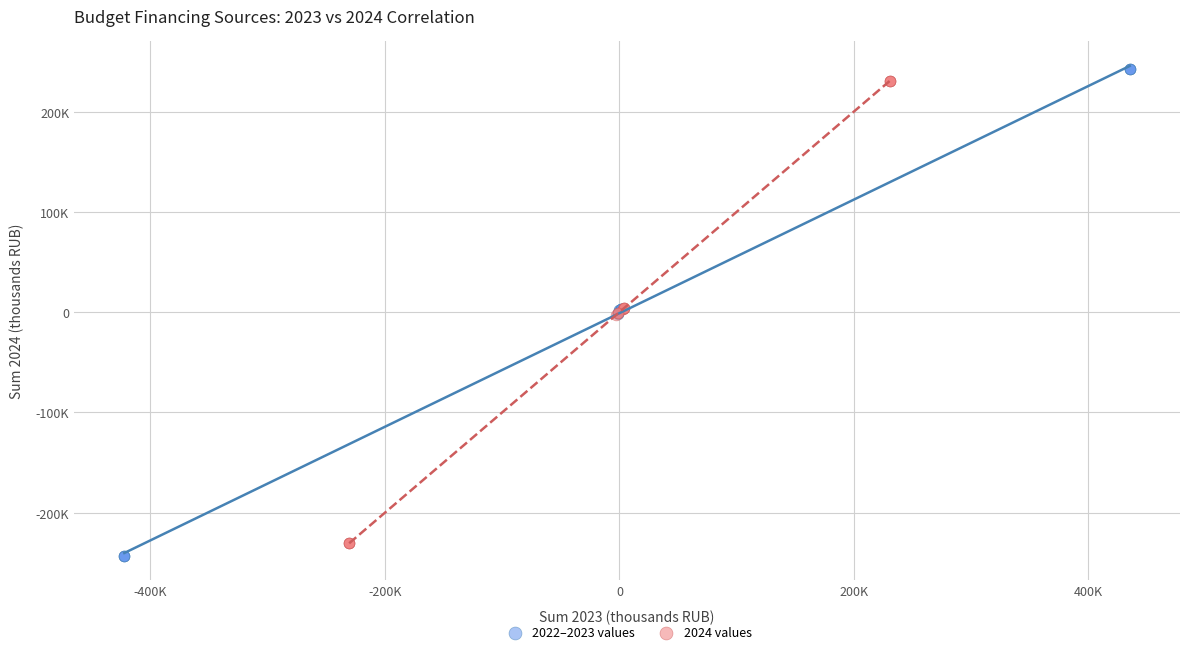

Which series reaches the maximum Y coordinate?

2022–2023 values